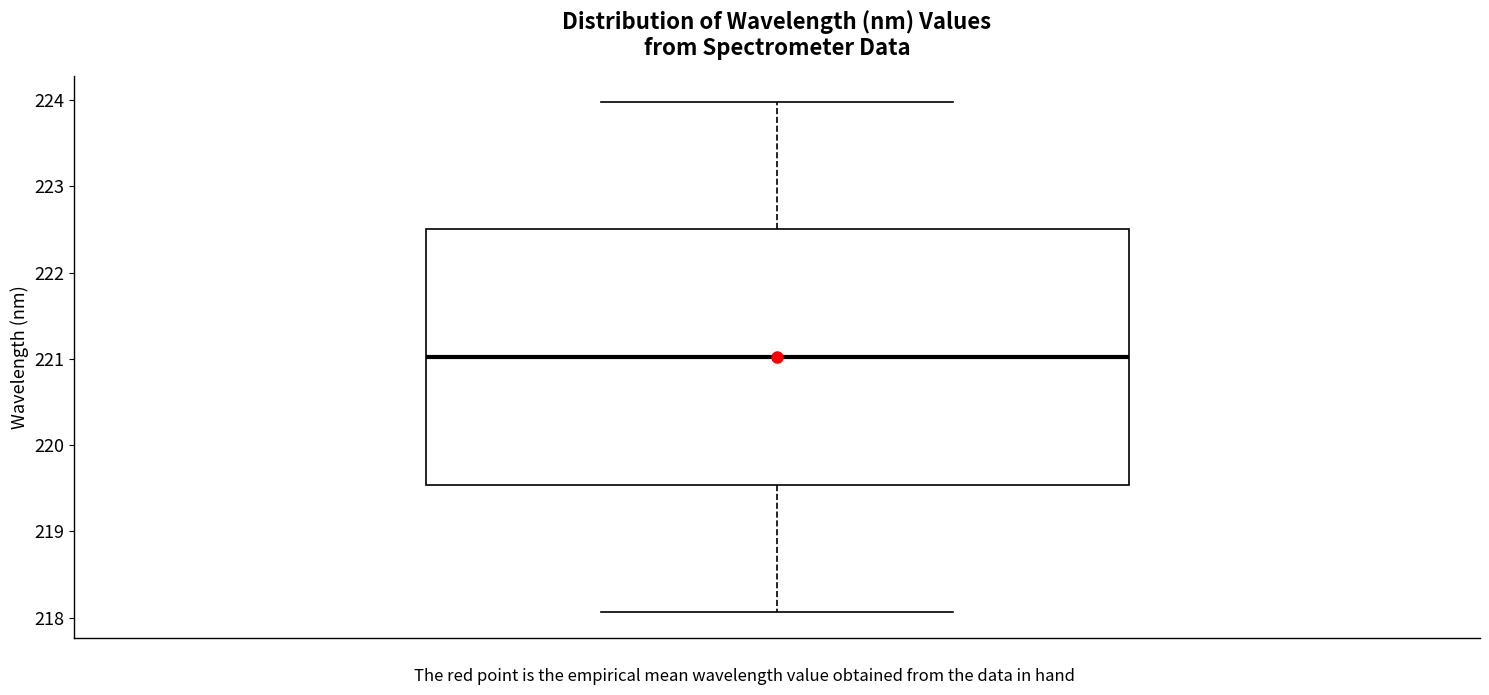

Where is the upper edge of the box on the y-axis? The values are not printed on the chart, so give them approximately, as read against the axis.

222.5